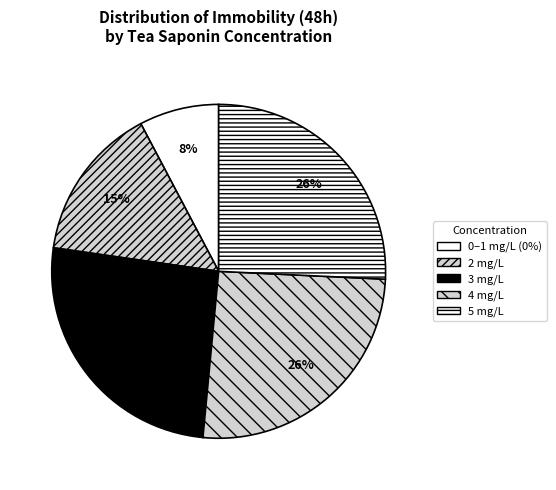

How many slices are in this pie chart?

5